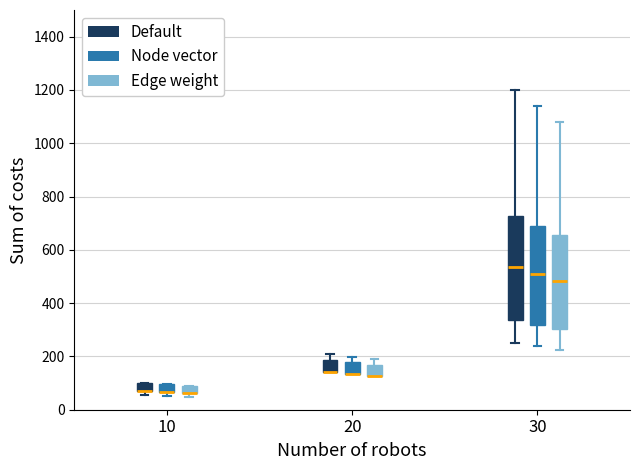

Where does the upper whisker of the box for 30 (Node vector) end on the y-axis? The values are not printed on the chart, so give them approximately, as read against the axis.

1140